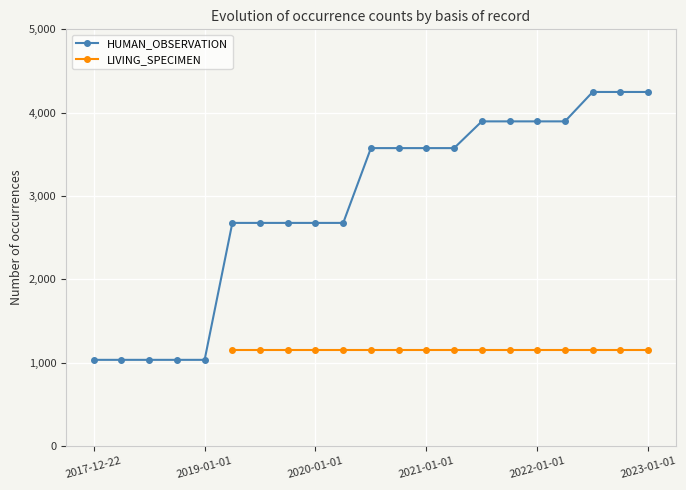

Which series has the largest range (max minus min)?

HUMAN_OBSERVATION